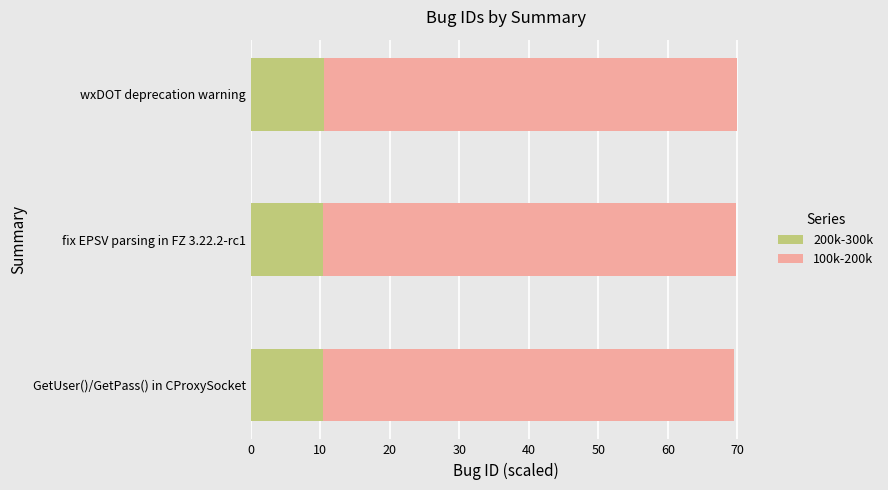

What is the highest value of the 200k-300k series?

10.5